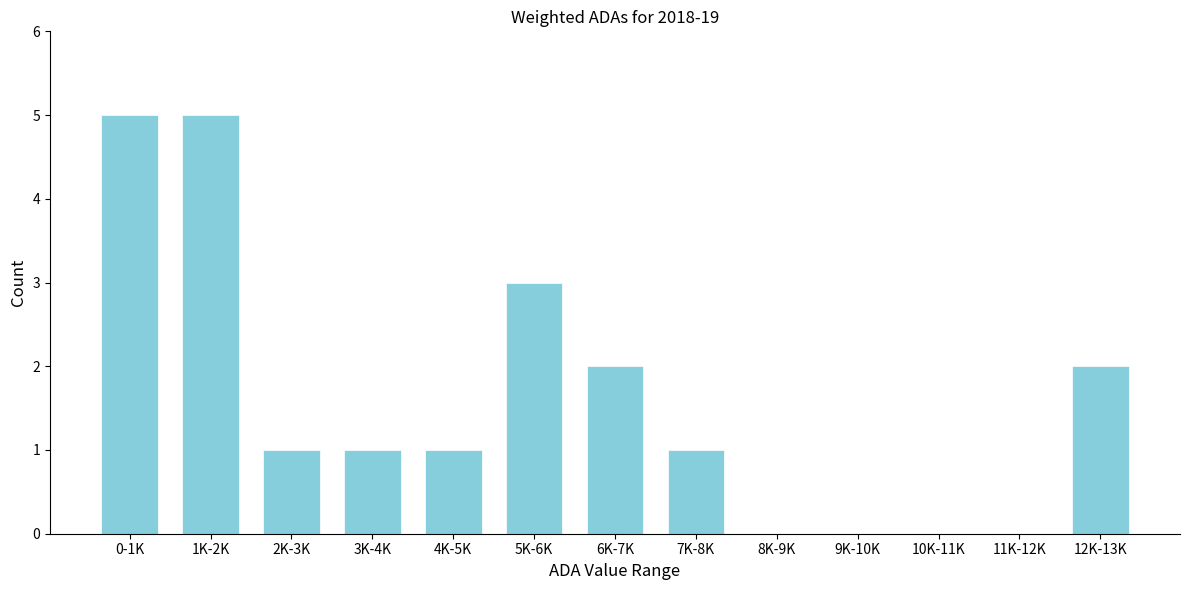

Reading right to left, transcribe all the data shown in this chart.

12K-13K=2	11K-12K=0	10K-11K=0	9K-10K=0	8K-9K=0	7K-8K=1	6K-7K=2	5K-6K=3	4K-5K=1	3K-4K=1	2K-3K=1	1K-2K=5	0-1K=5